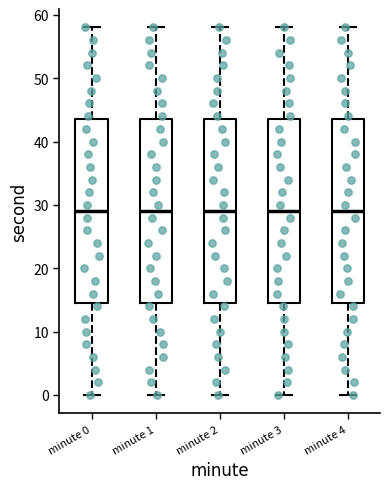

Reading left to right, read every box against the y-axis: the position of its median line, the range the box covers, and the ends of its whiskers. The values are not printed on the chart, so give them approximately, as read against the axis.

minute 0: median 29, box 15 to 44, whiskers 0 to 58
minute 1: median 29, box 15 to 44, whiskers 0 to 58
minute 2: median 29, box 15 to 44, whiskers 0 to 58
minute 3: median 29, box 15 to 44, whiskers 0 to 58
minute 4: median 29, box 15 to 44, whiskers 0 to 58